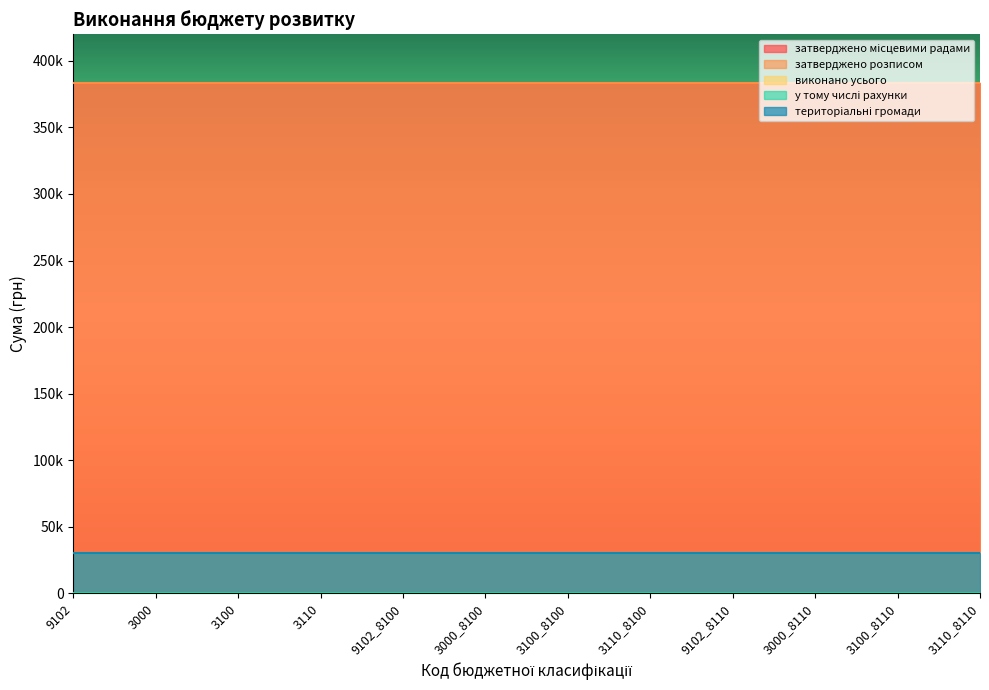

Is the value of у тому числі рахунки at 3100 greater than the value of затверджено місцевими радами at 3110_8110?

No